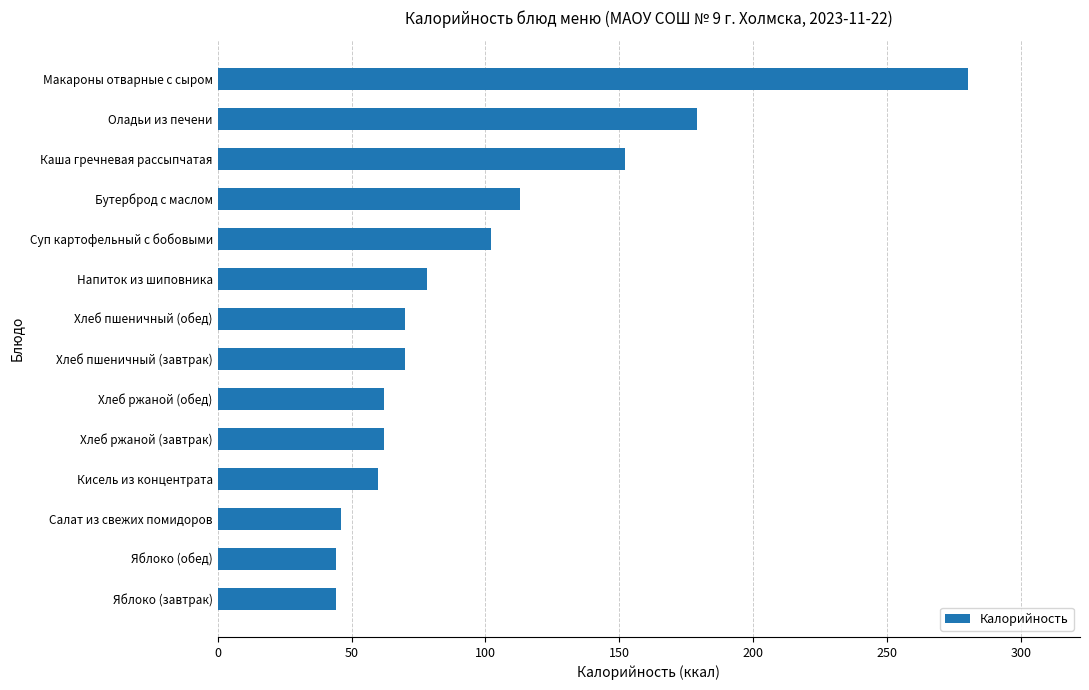

What is the minimum value shown in the chart?

44